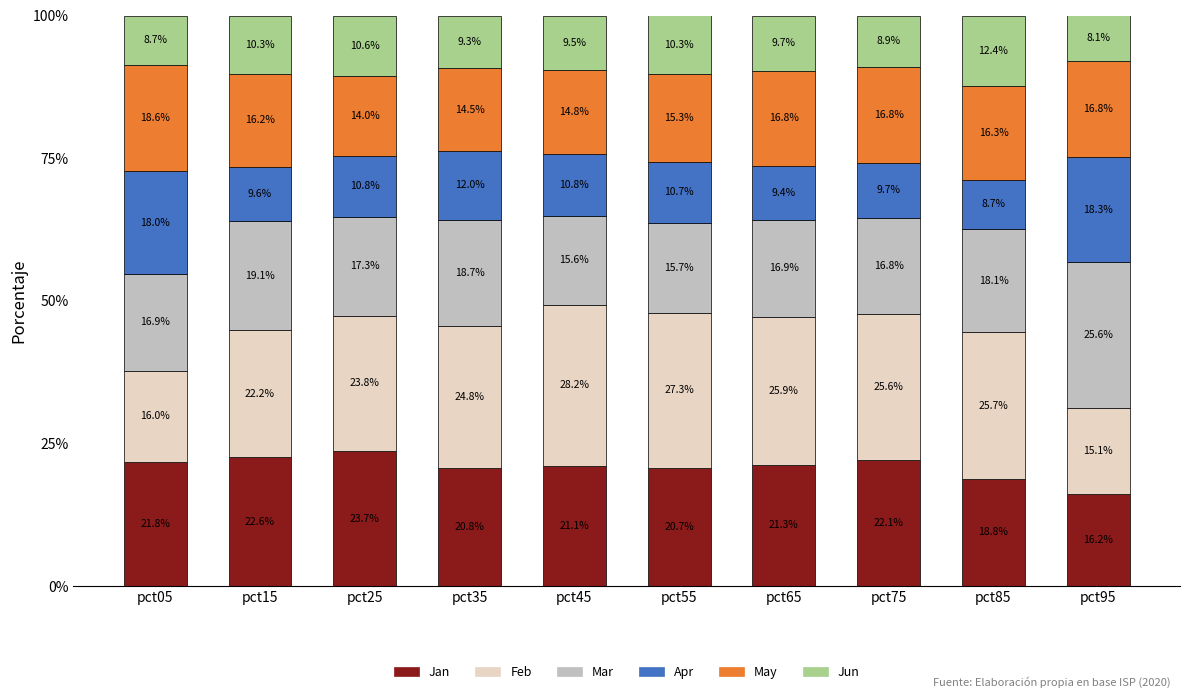

At which label is Jan closest to 19?

pct85